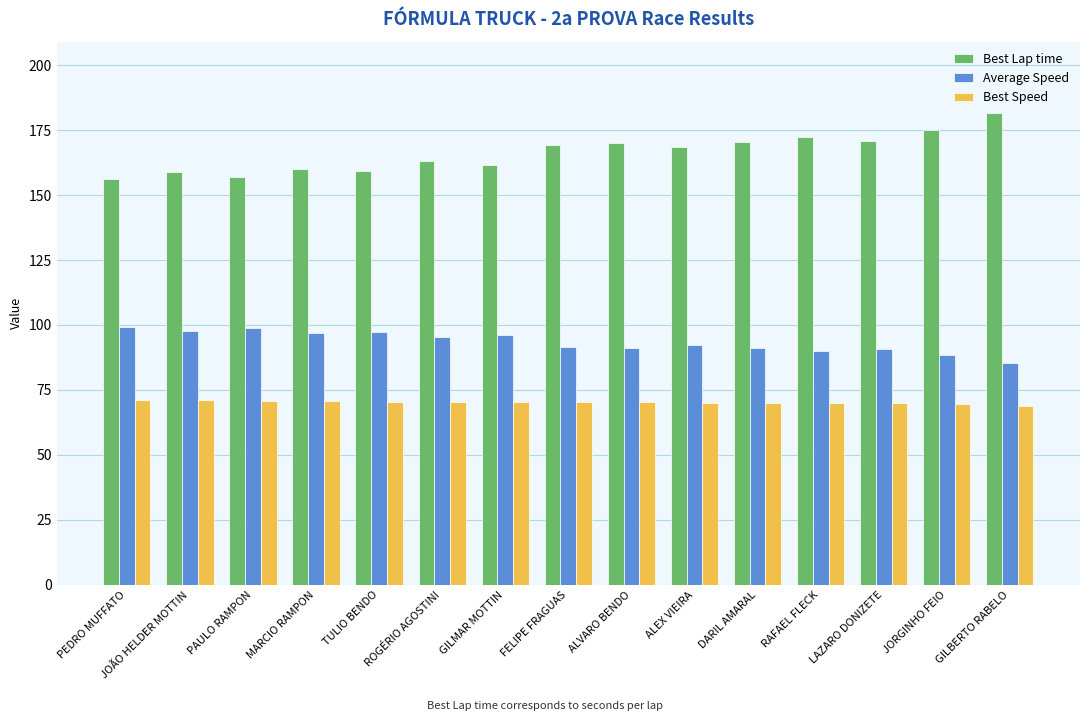

True or false: Best Speed has a value of 44.8 at ALVARO BENDO.

False